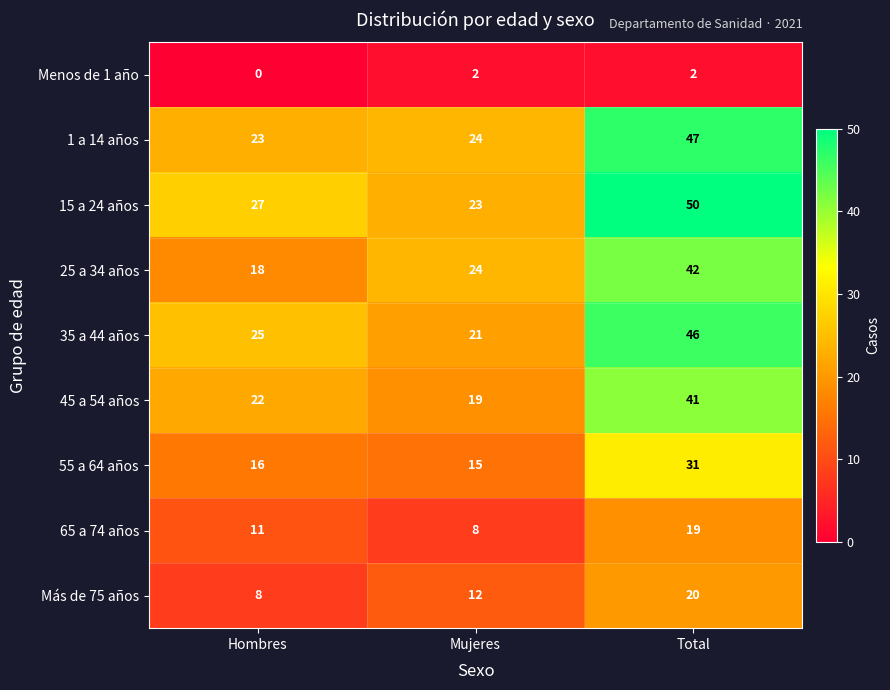

Reading left to right, extract all data points from this chart.

Menos de 1 año: Hombres=0	Mujeres=2	Total=2
1 a 14 años: Hombres=23	Mujeres=24	Total=47
15 a 24 años: Hombres=27	Mujeres=23	Total=50
25 a 34 años: Hombres=18	Mujeres=24	Total=42
35 a 44 años: Hombres=25	Mujeres=21	Total=46
45 a 54 años: Hombres=22	Mujeres=19	Total=41
55 a 64 años: Hombres=16	Mujeres=15	Total=31
65 a 74 años: Hombres=11	Mujeres=8	Total=19
Más de 75 años: Hombres=8	Mujeres=12	Total=20